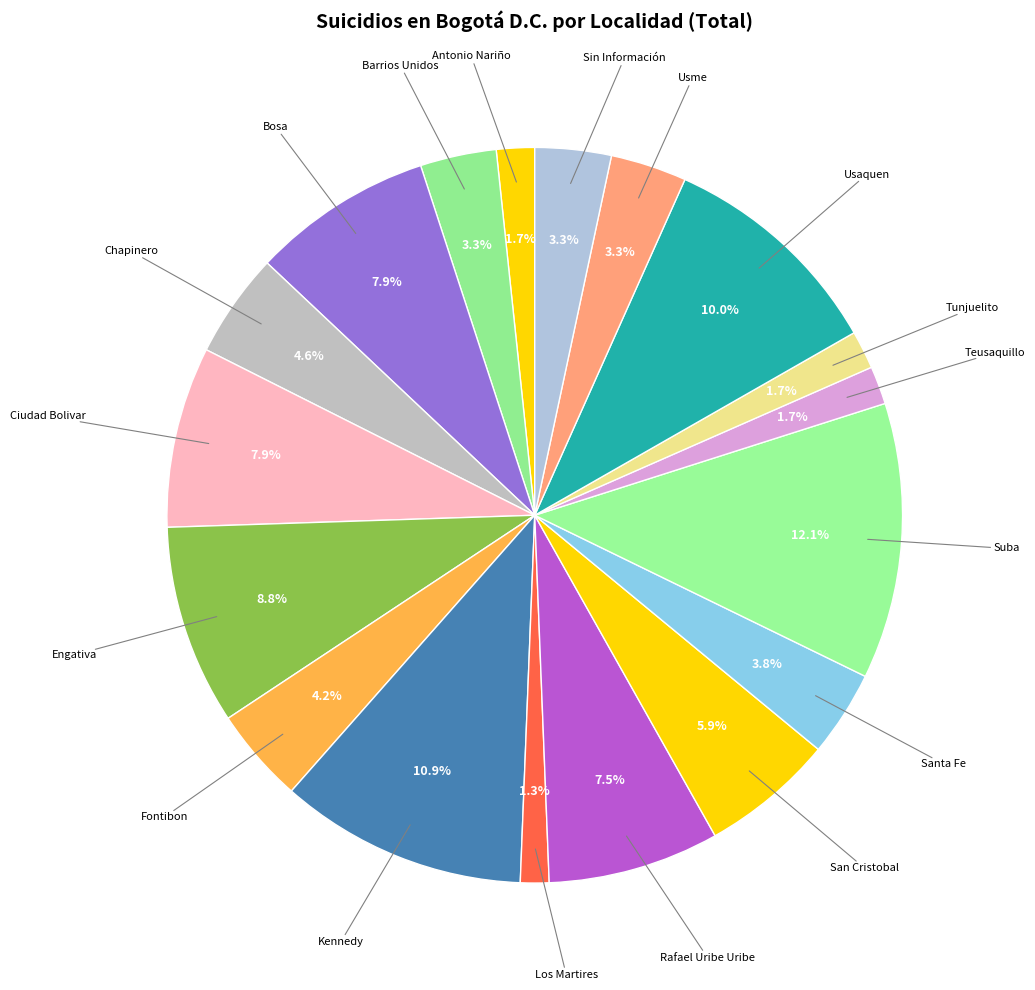

To the nearest percent, what percentage of the pie is Barrios Unidos?

3%